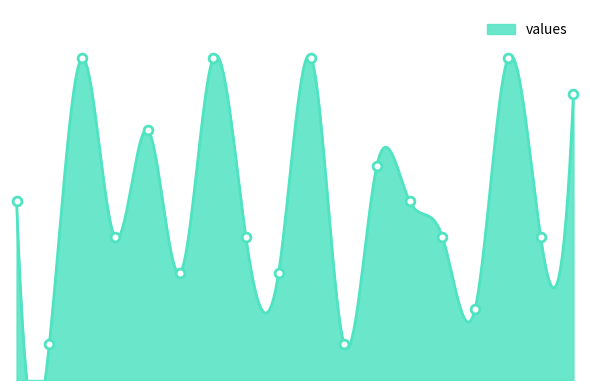

What is the change in value from 7 to 4?

+5